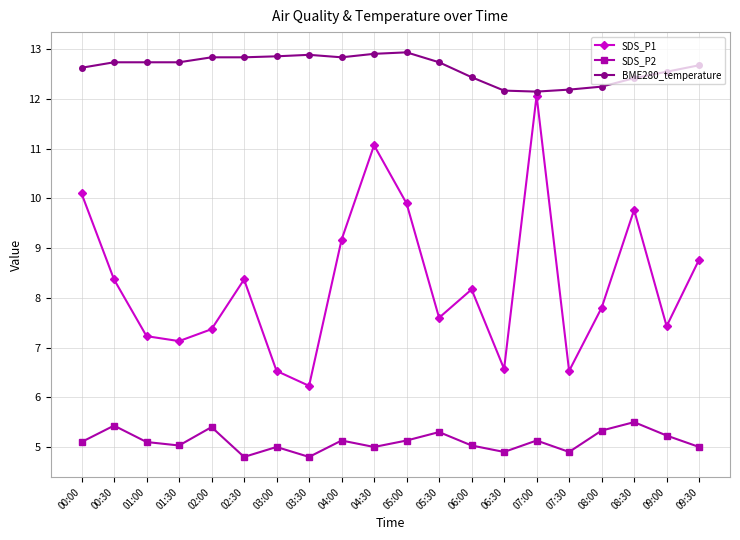

What is the difference between the SDS_P2 values at 00:00 and 08:30?

0.4